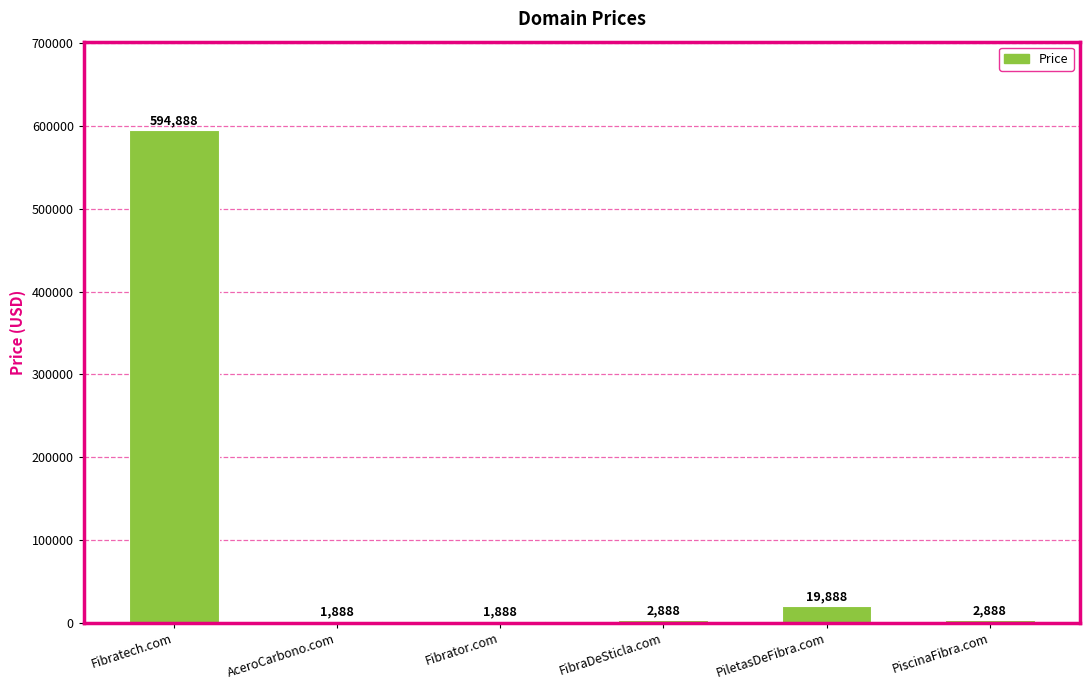

What is the sum of all values?

624328